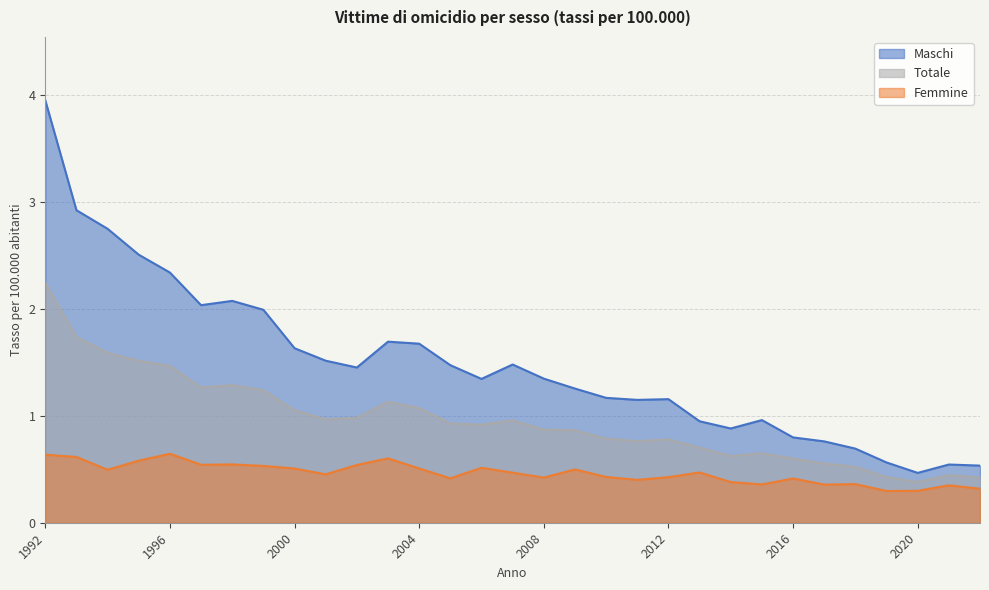

Where is the first local maximum for Maschi?

1998